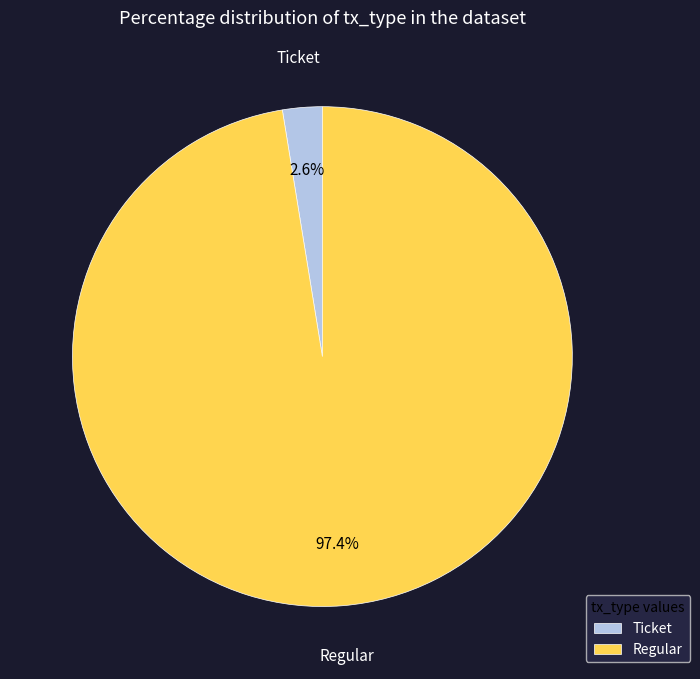

Which category accounts for the majority?

Regular